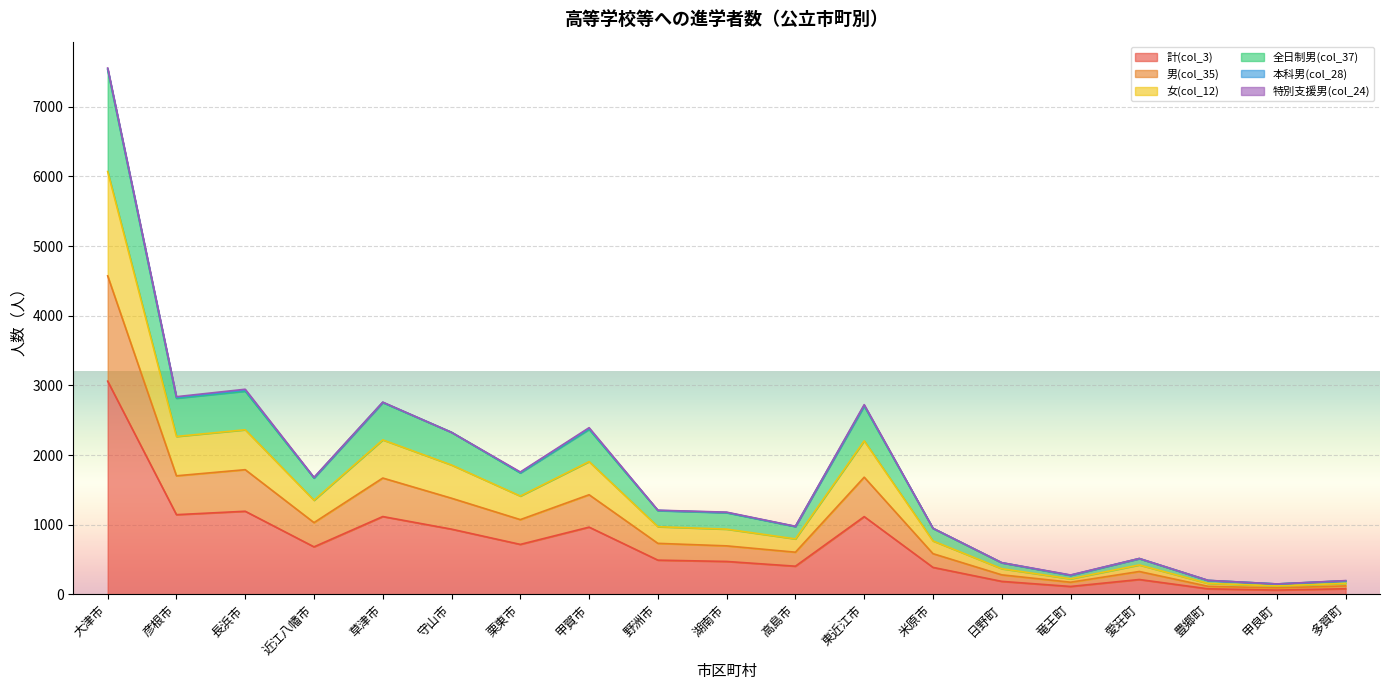

What is the difference between the highest and lowest values at 近江八幡市?

993